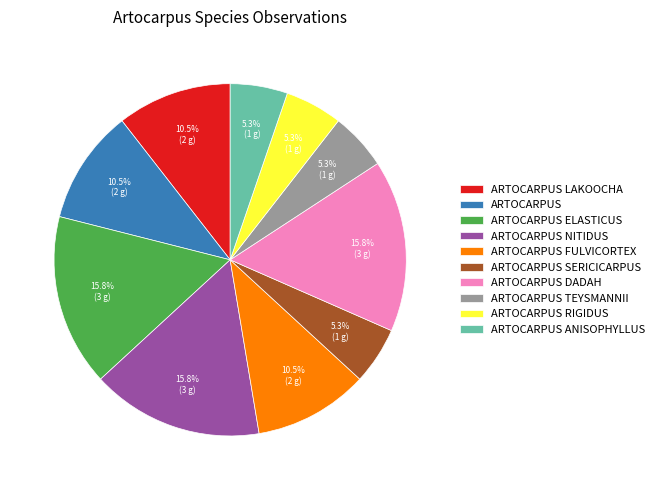

Is ARTOCARPUS the majority of the pie?

No